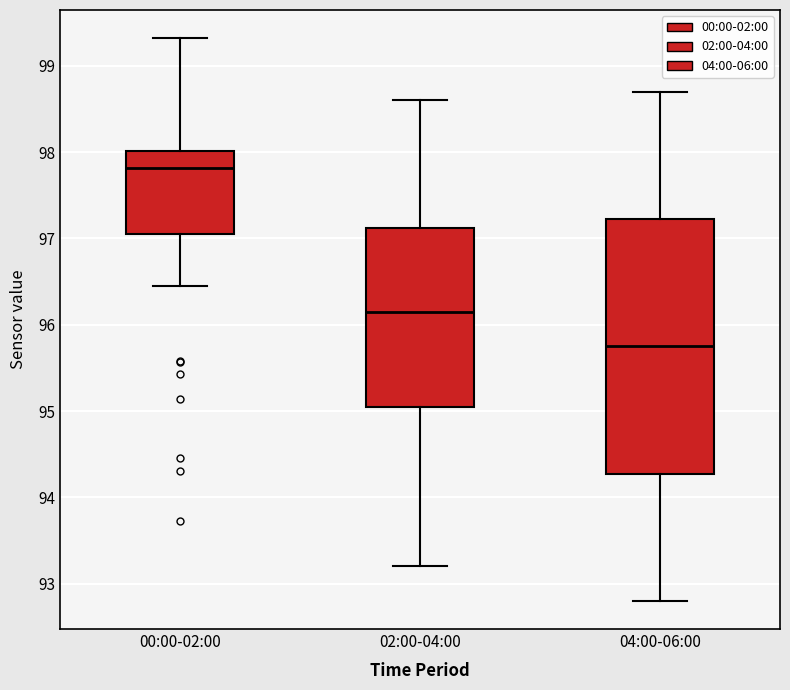

Which box's median line is the highest?

00:00-02:00